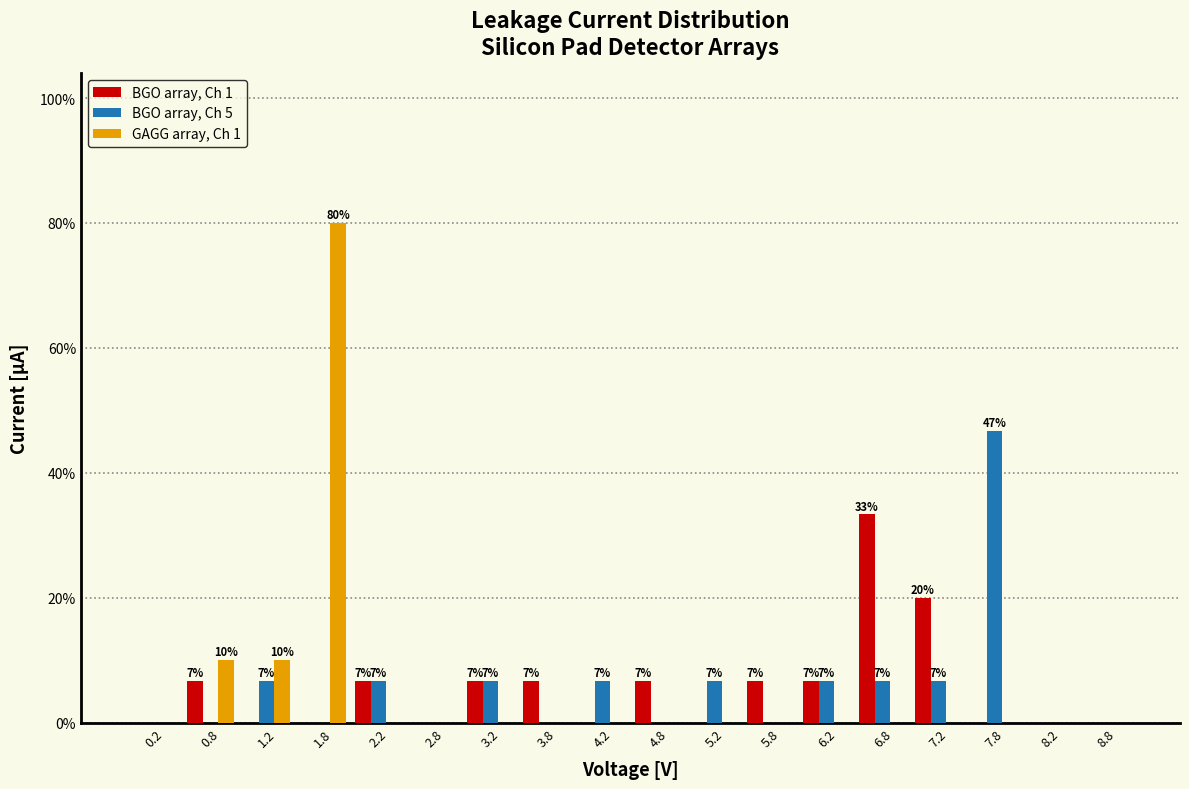

In the BGO array, Ch 1 series, which range on the x-axis has the tallest bar?

6.5 to 7.0